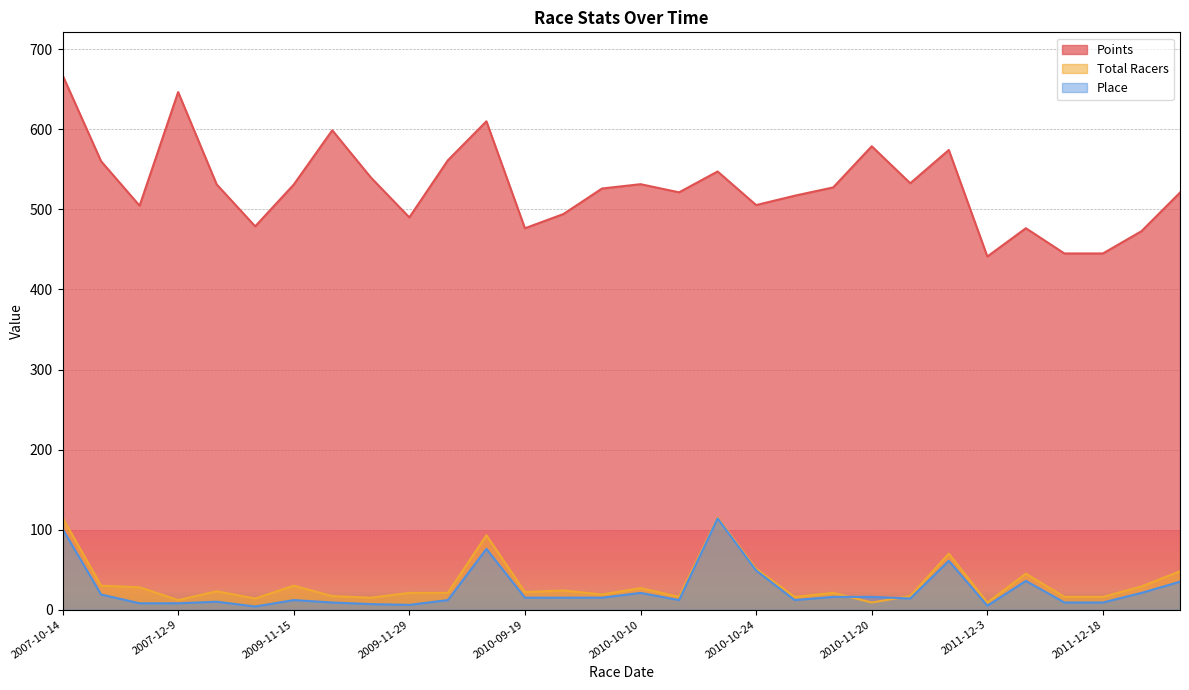

How many data points in Points are less than 527?

15